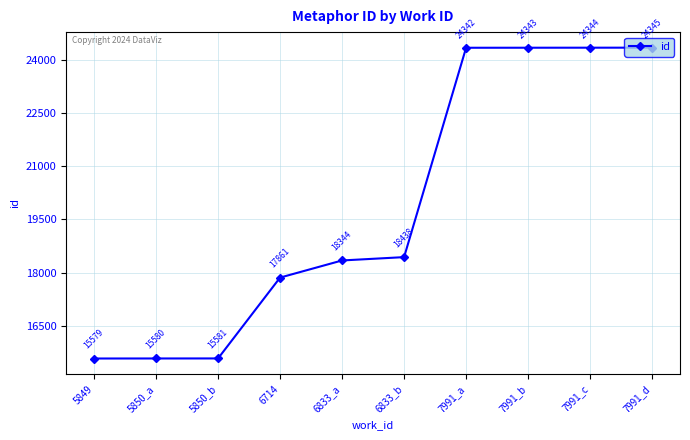

Reading left to right, extract all data points from this chart.

15579	15580	15581	17861	18344	18438	24342	24343	24344	24345